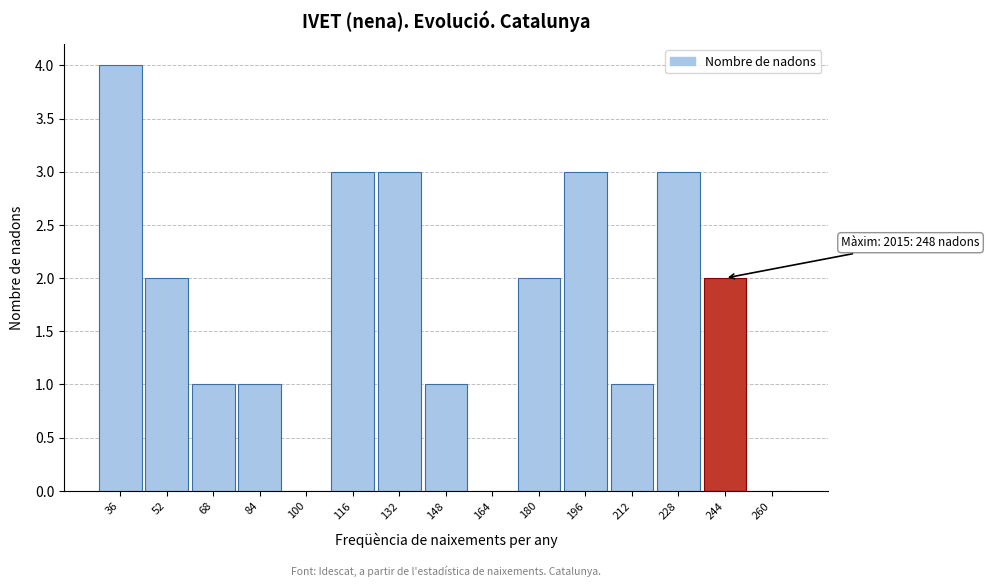

Which range on the x-axis has the tallest bar?

30 to 44